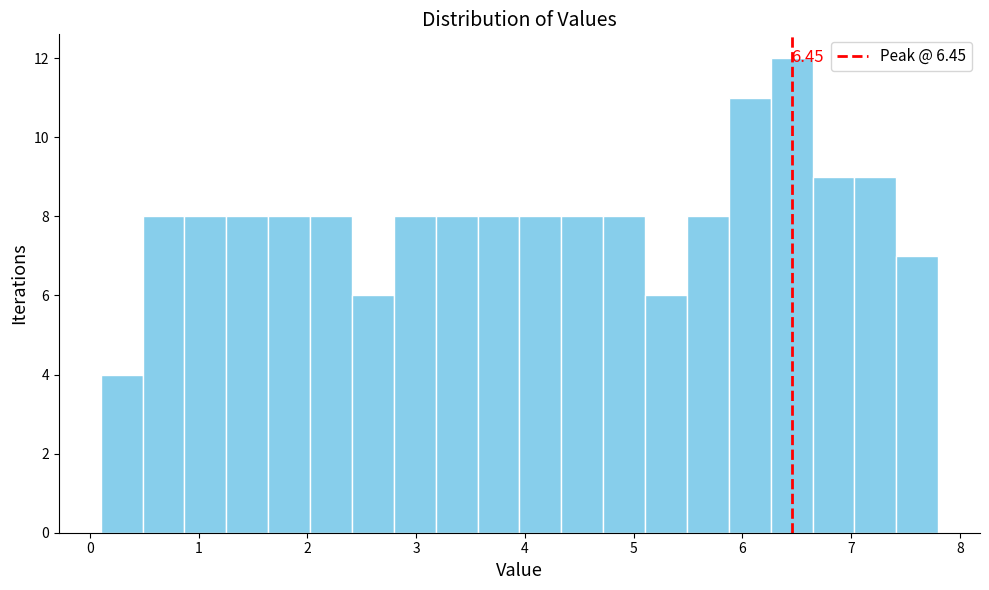

Read against the x-axis, roughly where is the centre of the tallest bar?

6.5